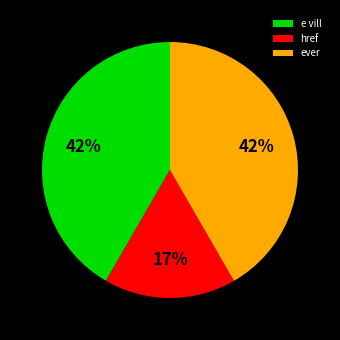

What is the smallest slice in the pie chart?

href